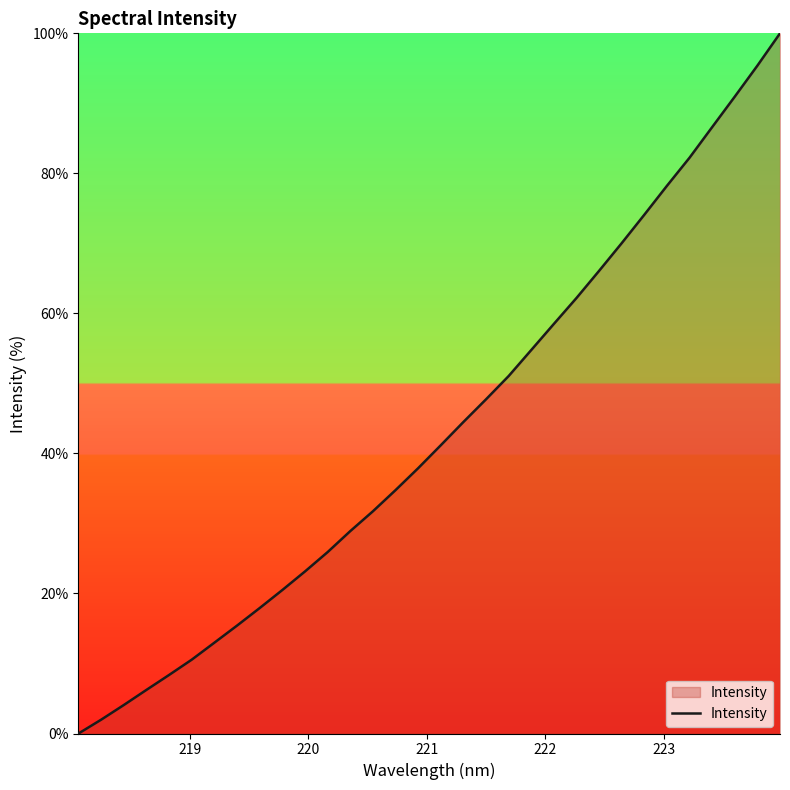

What is the difference between the maximum and minimum values?

100.0